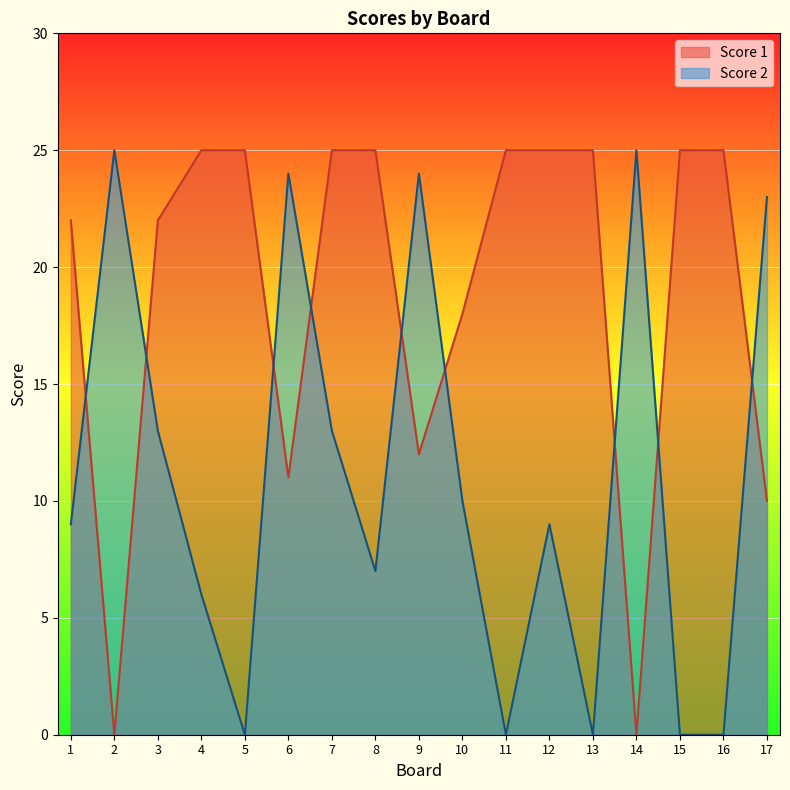

The Score 2 series shows 7 at 6. True or false?

False